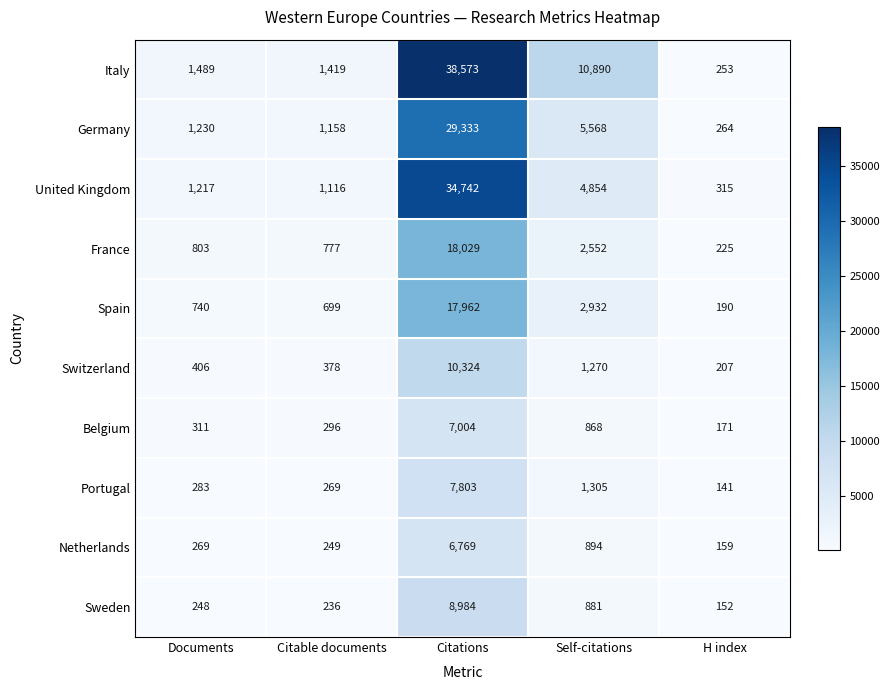

Rank the series by their maximum value, from lowest to highest.

Netherlands, Belgium, Portugal, Sweden, Switzerland, Spain, France, Germany, United Kingdom, Italy